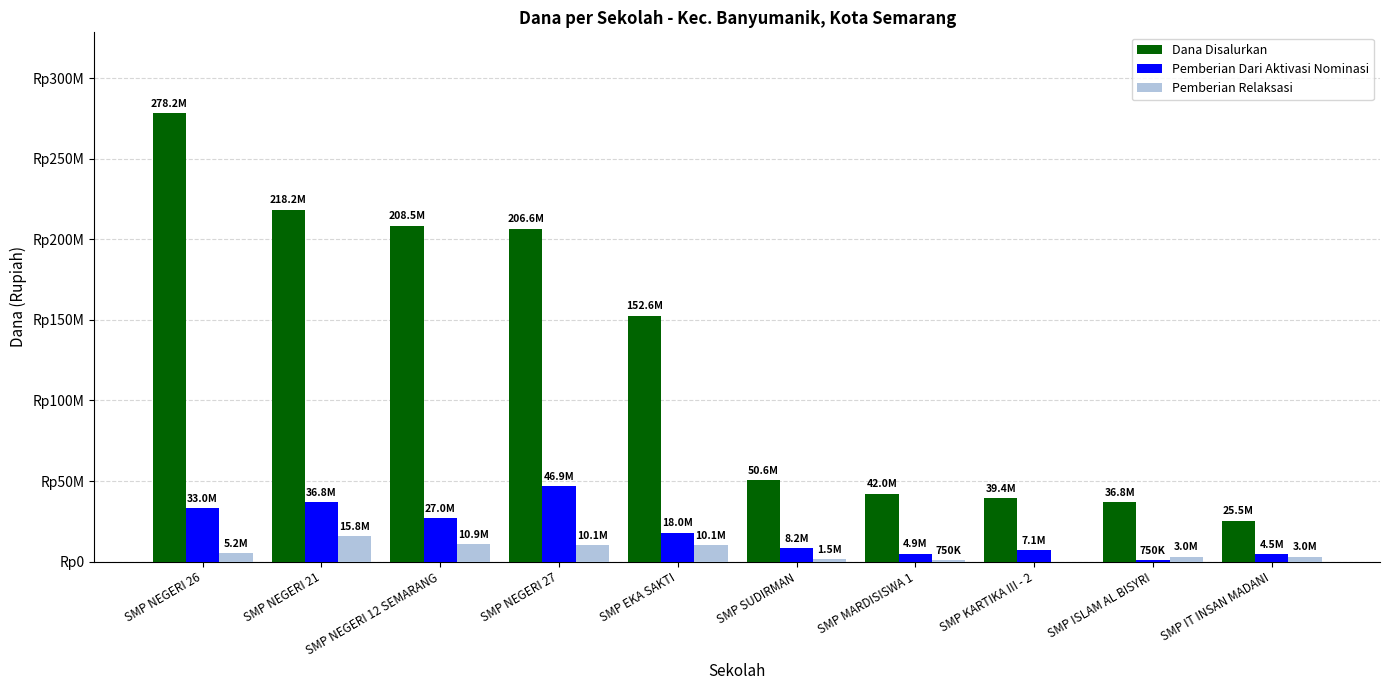

Is it true that Dana Disalurkan equals 206625000 at SMP NEGERI 27?

True